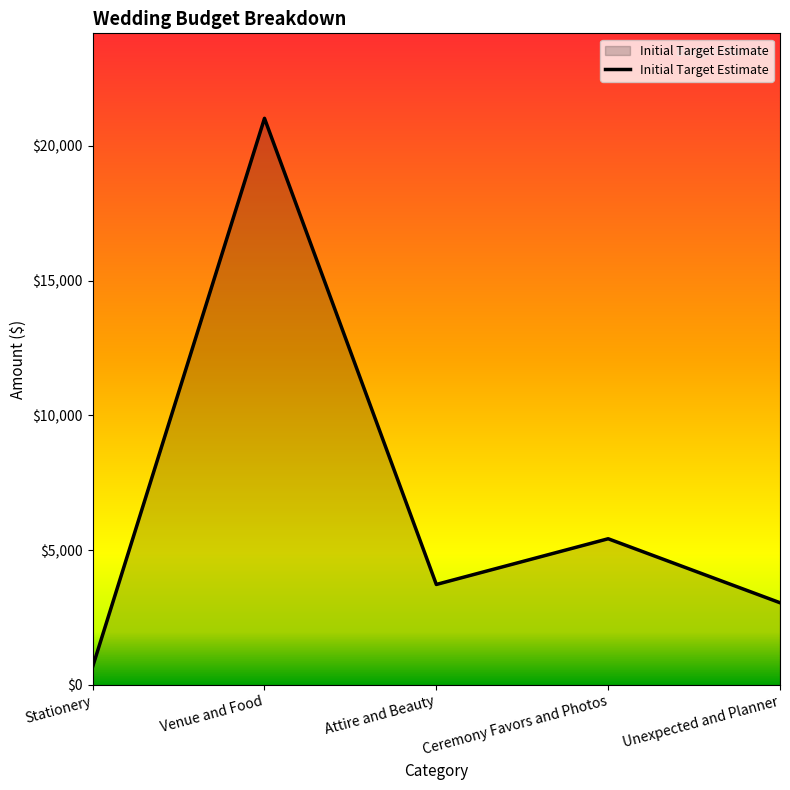

What is the difference between the values at Ceremony Favors and Photos and Unexpected and Planner?

2373